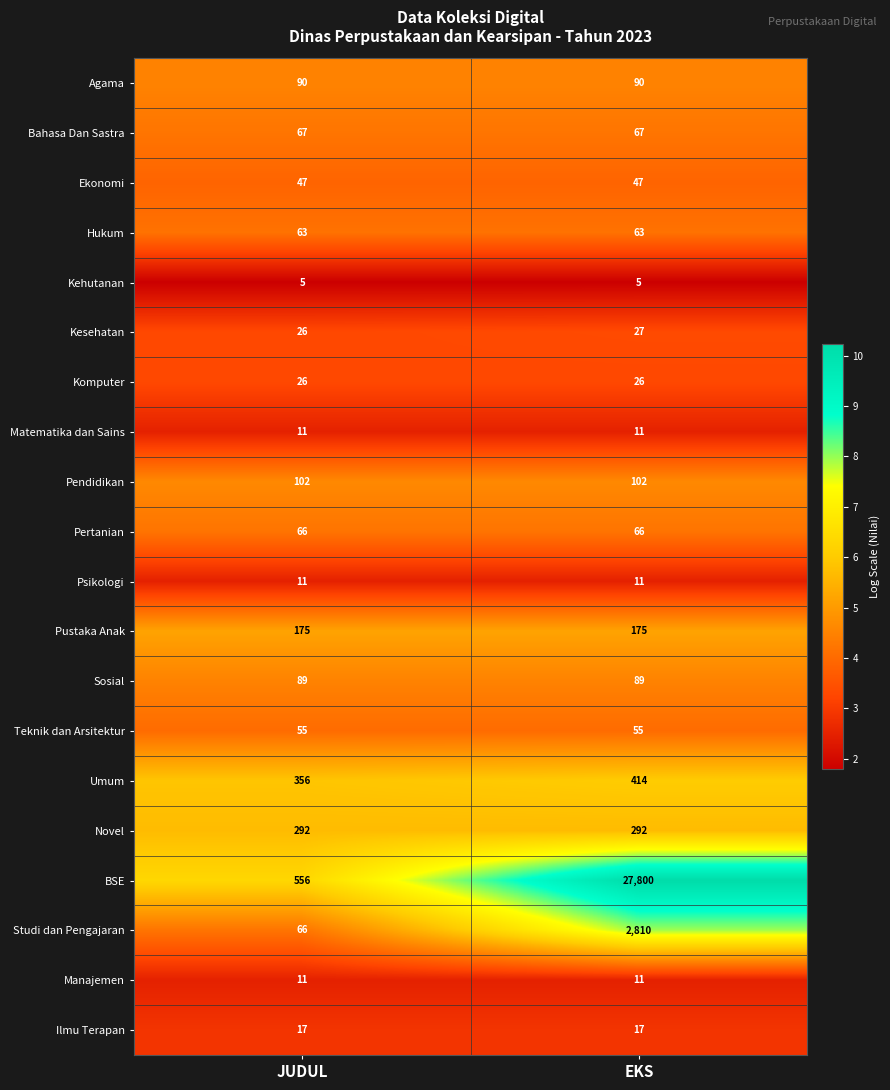

Is it true that Bahasa Dan Sastra equals 67 at EKS?

True